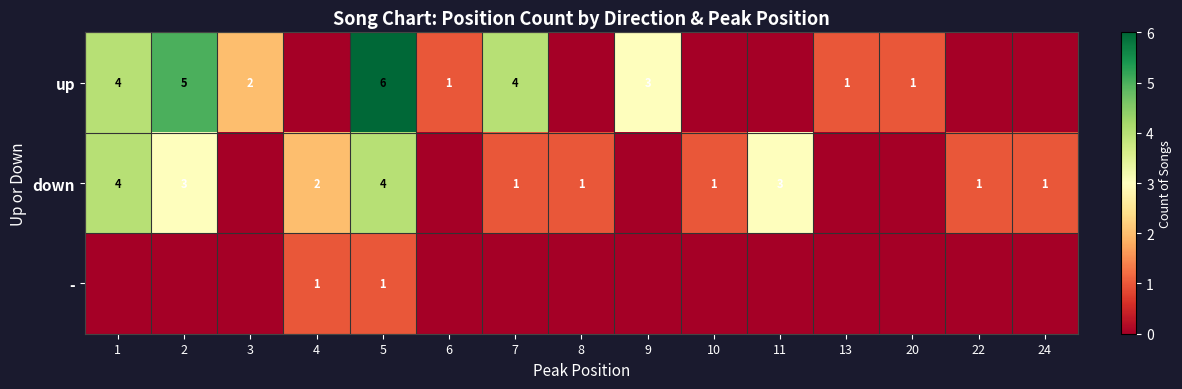

True or false: row_1 has a value of 1 at 3.

False